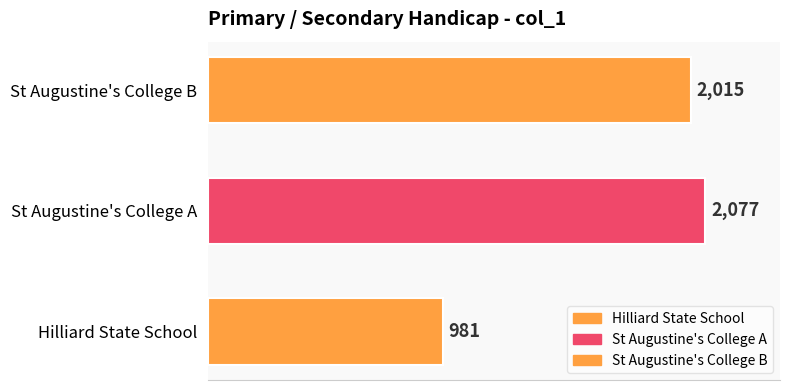

The value at Hilliard State School is 1299. True or false?

False